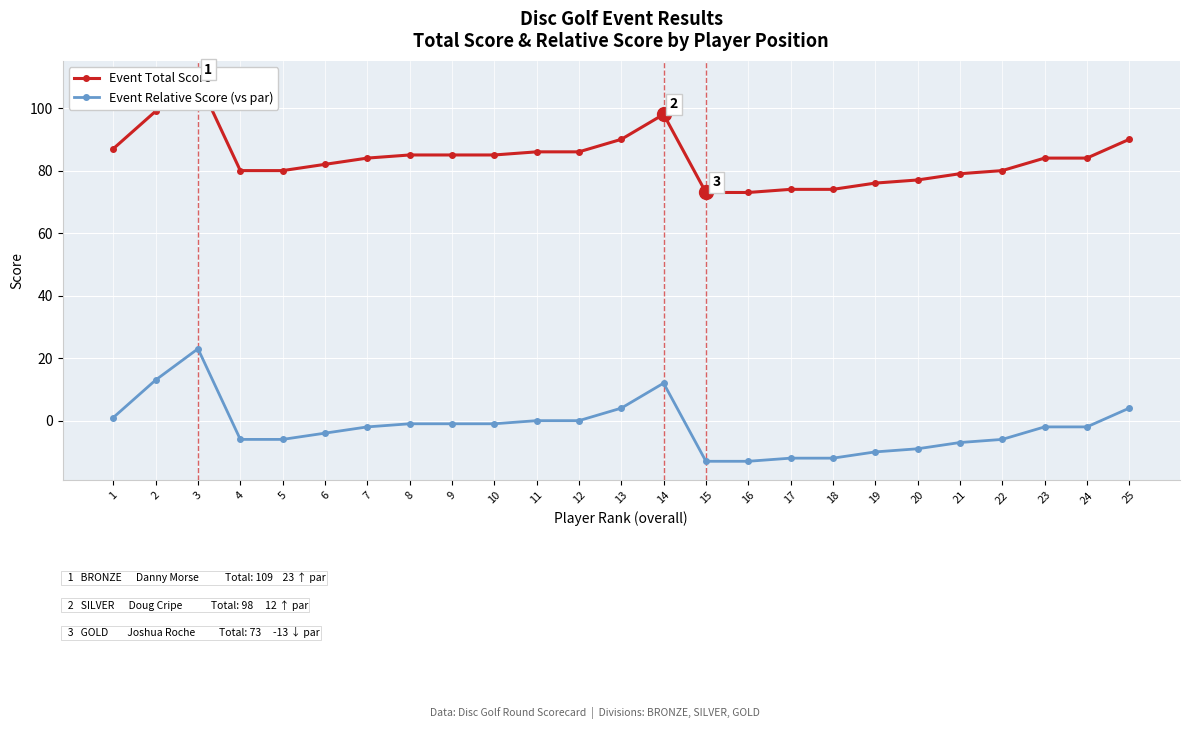

In Event Total Score, how many points are higher than both neighbors (excluding endpoints)?

2